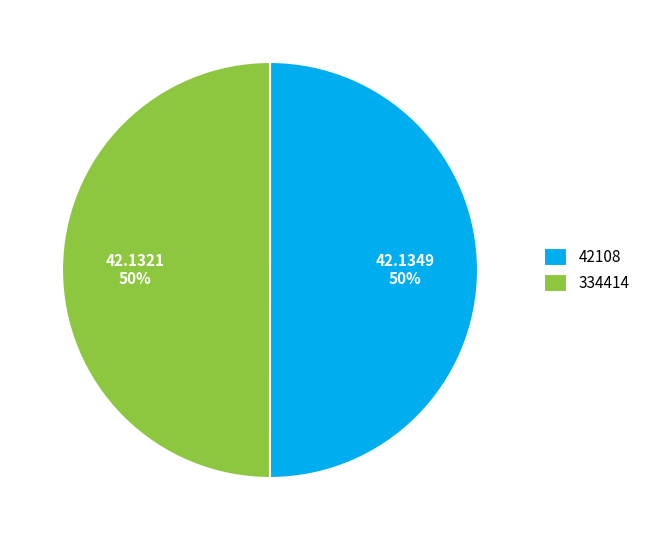

True or false: 42108 accounts for 55% of the total.

False